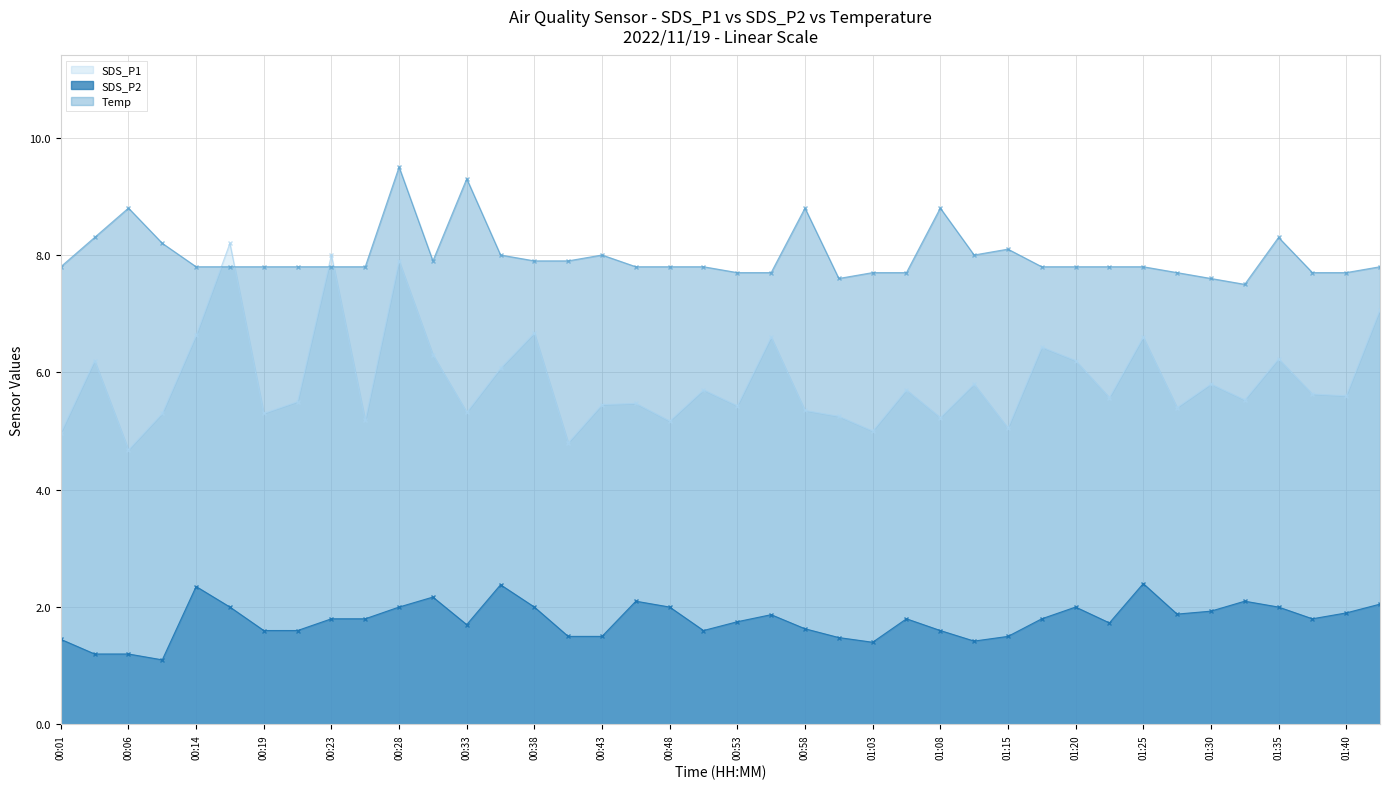

True or false: SDS_P1 has more than 1 interior local peaks.

True